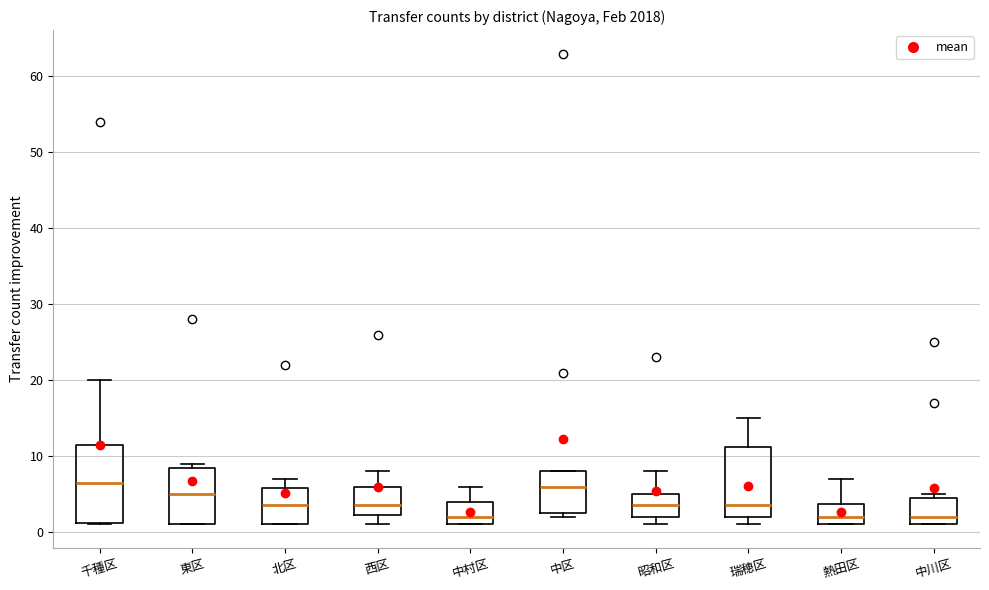

Reading left to right, read every box against the y-axis: the position of its median line, the range the box covers, and the ends of its whiskers. The values are not printed on the chart, so give them approximately, as read against the axis.

千種区: median 7, box 1 to 12, whiskers 1 to 20
東区: median 5, box 1 to 9, whiskers 1 to 9 (just above the box's upper edge)
北区: median 4, box 1 to 6, whiskers 1 to 7
西区: median 4, box 2 to 6, whiskers 1 to 8
中村区: median 2, box 1 to 4, whiskers 1 to 6
中区: median 6, box 3 to 8, whiskers 2 to 8
昭和区: median 4, box 2 to 5, whiskers 1 to 8
瑞穂区: median 4, box 2 to 11, whiskers 1 to 15
熱田区: median 2, box 1 to 4, whiskers 1 to 7
中川区: median 2, box 1 to 5, whiskers 1 to 5 (just above the box's upper edge)